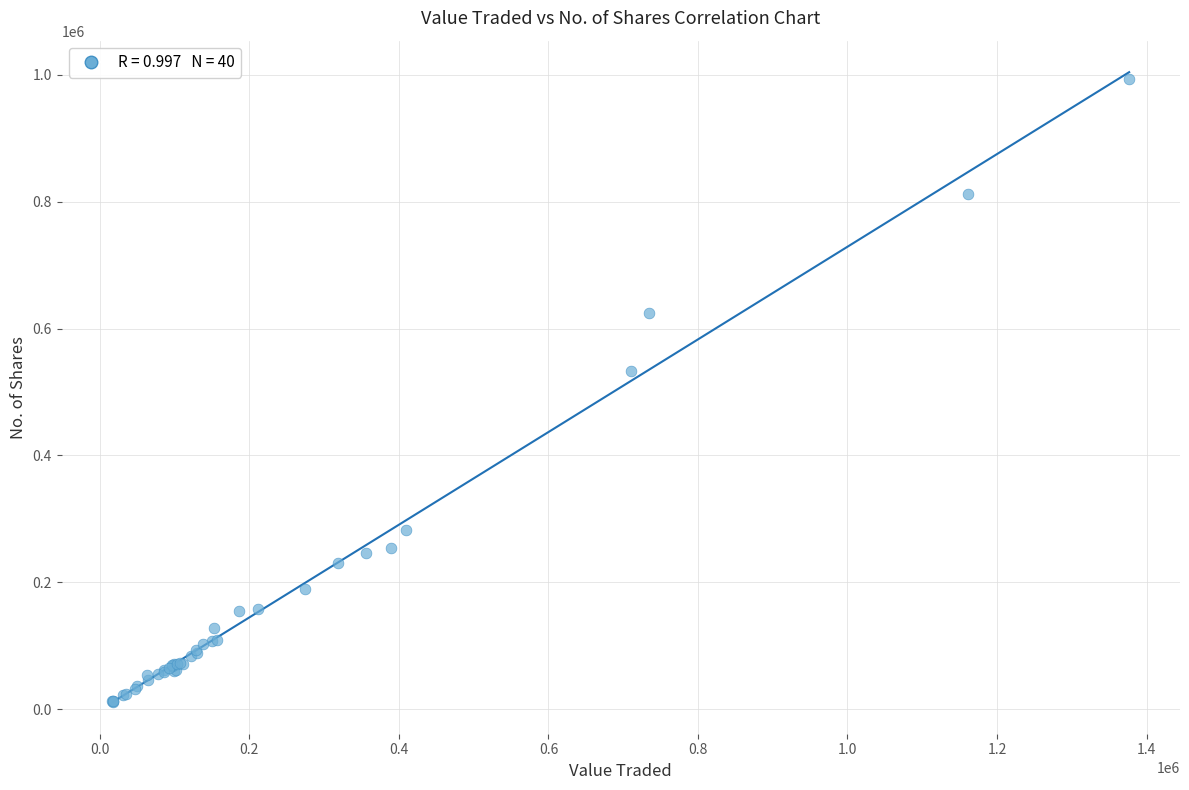

What Y value in the scatter plot is closest to 502285?

533513